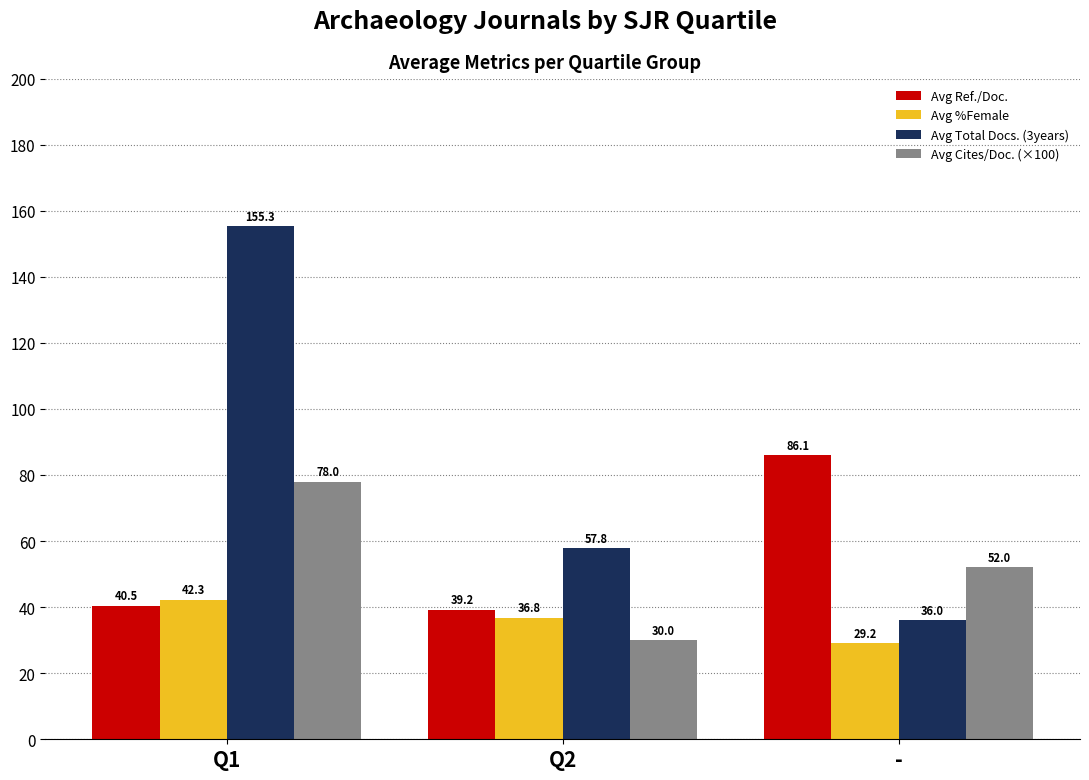

Are the bars grouped side by side (vs. stacked)?

Yes